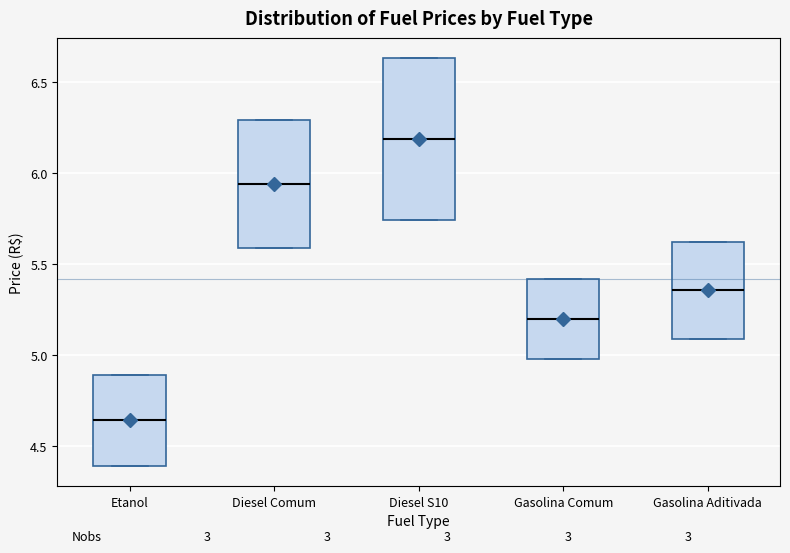

Comparing the boxes themselves (not the whiskers), which one is the tallest?

Diesel S10